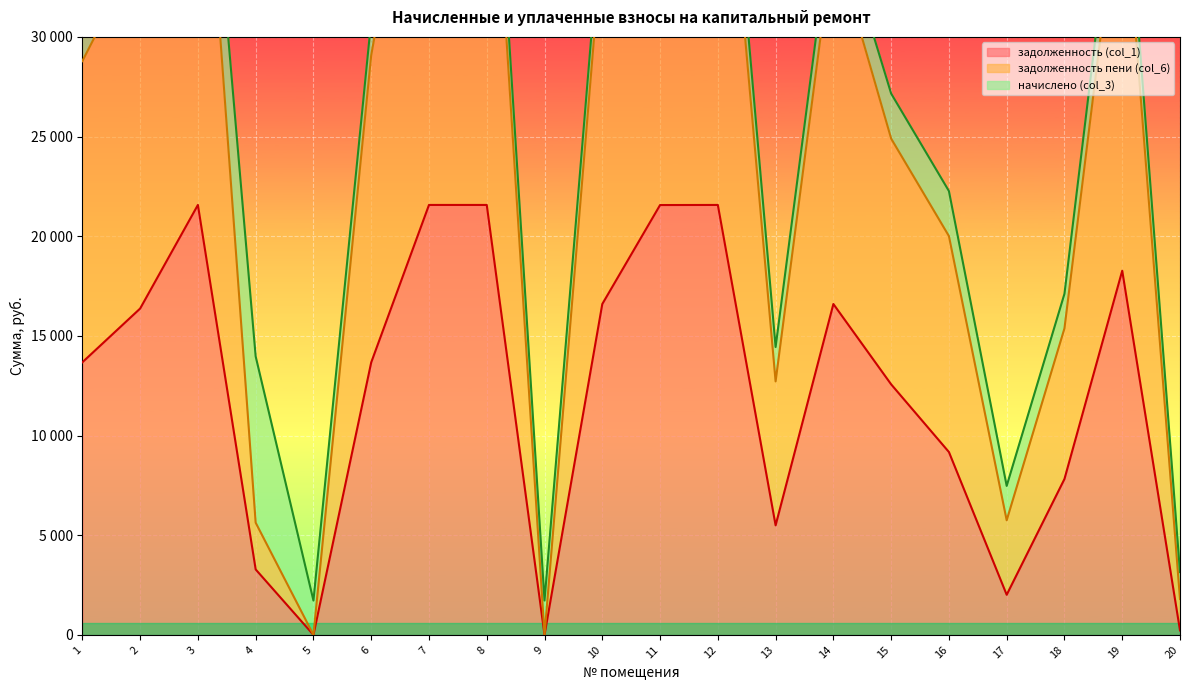

Is it true that задолженность пени (col_6) equals 26945.6 at 16?

False